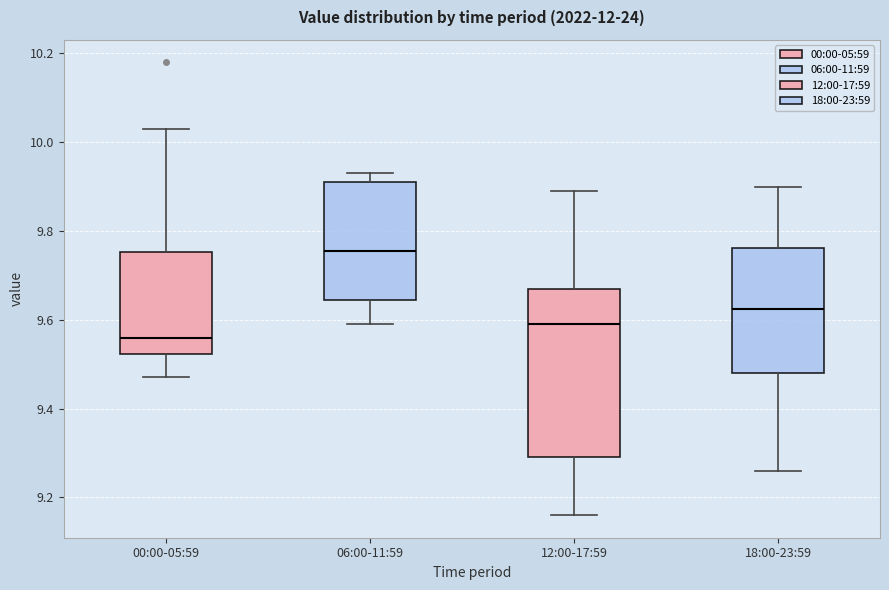

Which box is the tallest, from its lower edge to its upper edge?

12:00-17:59